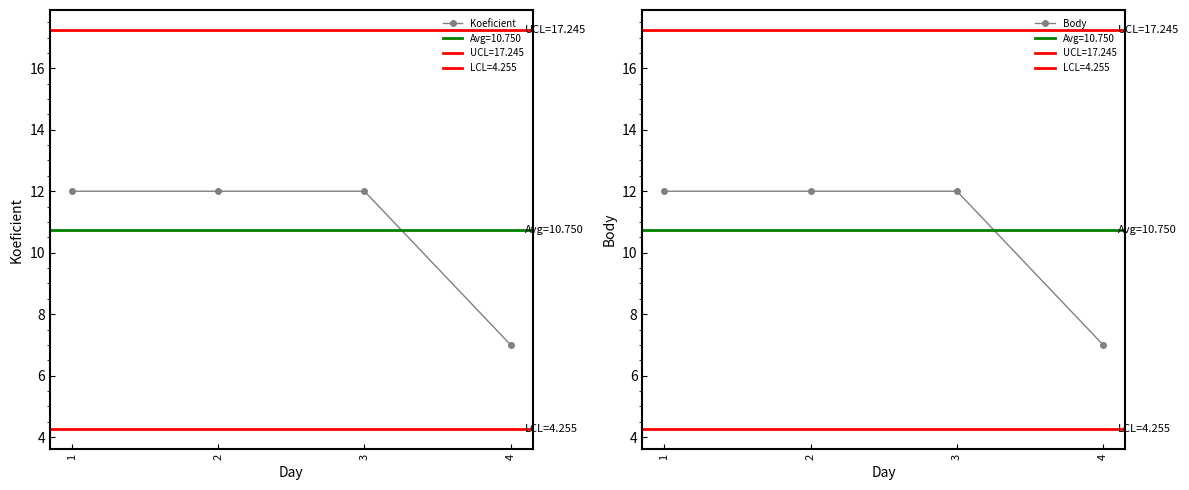

At which category does the chart reach its minimum across all series?

4